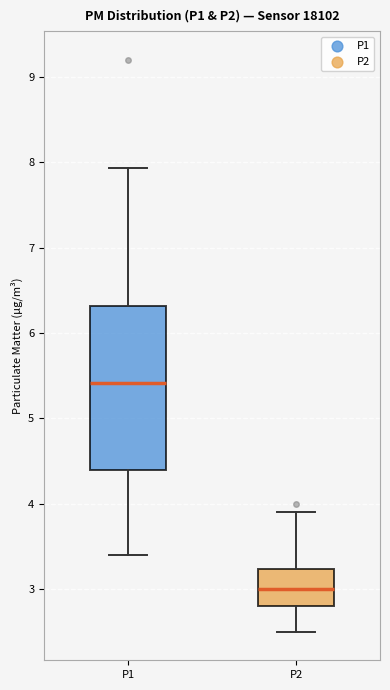

Where does the upper whisker of the box for P1 end on the y-axis? The values are not printed on the chart, so give them approximately, as read against the axis.

7.9